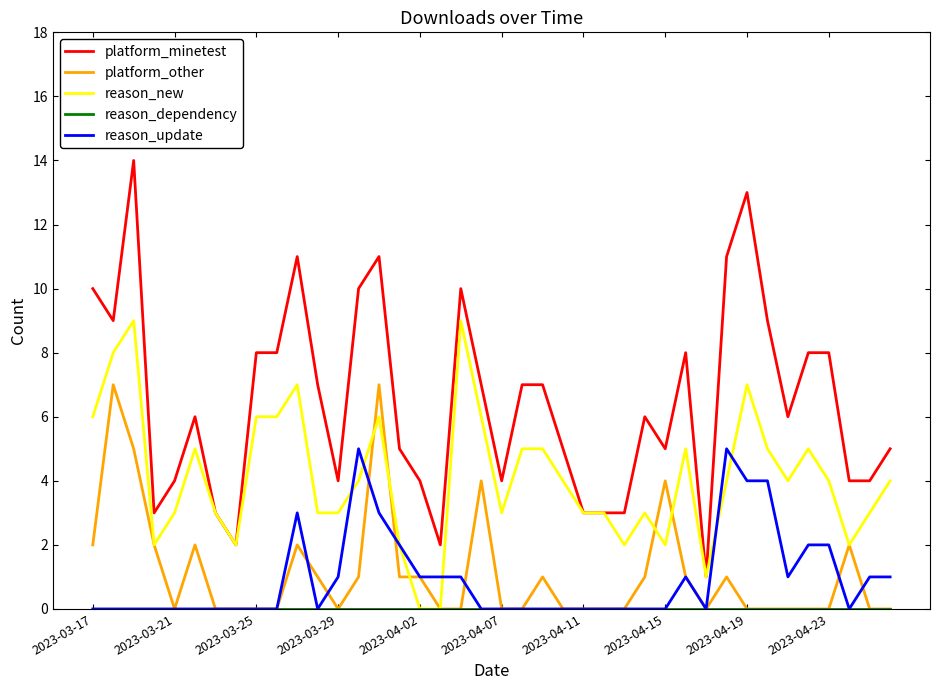

True or false: reason_update and platform_minetest intersect in this chart.

False